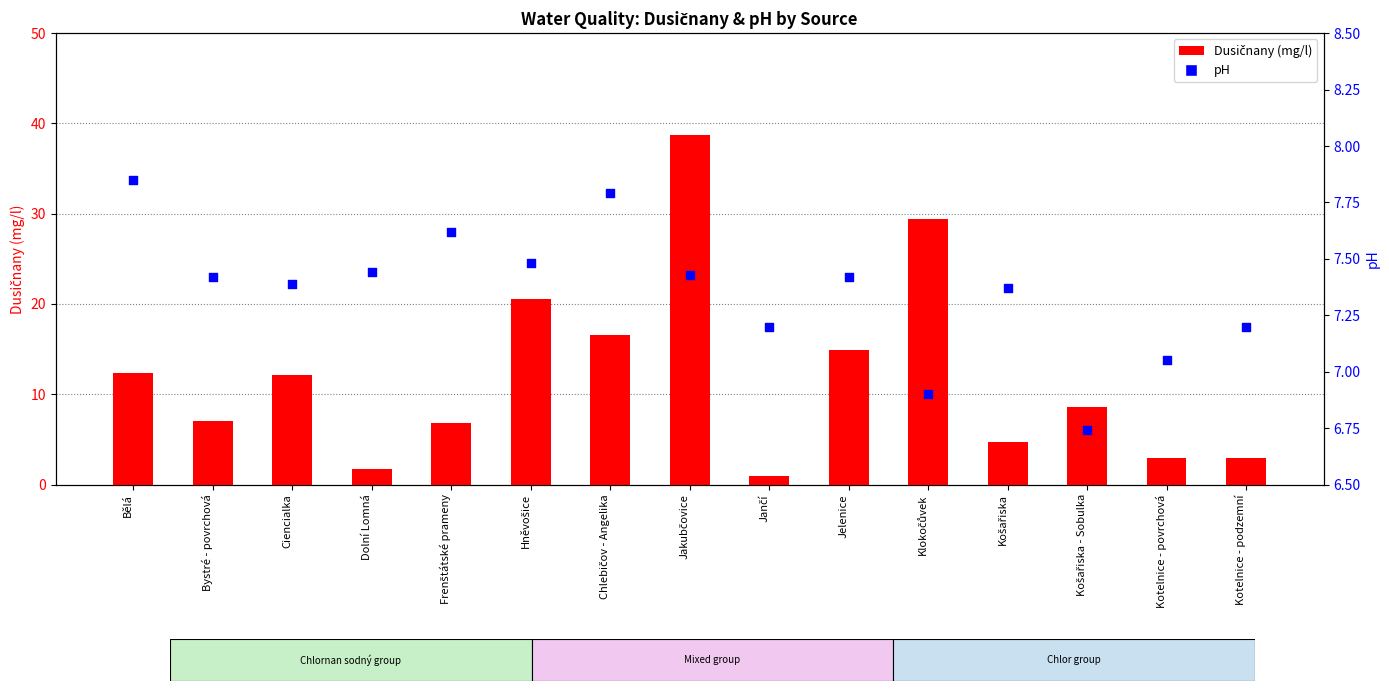

Which series contains the lowest Y value?

Dusičnany